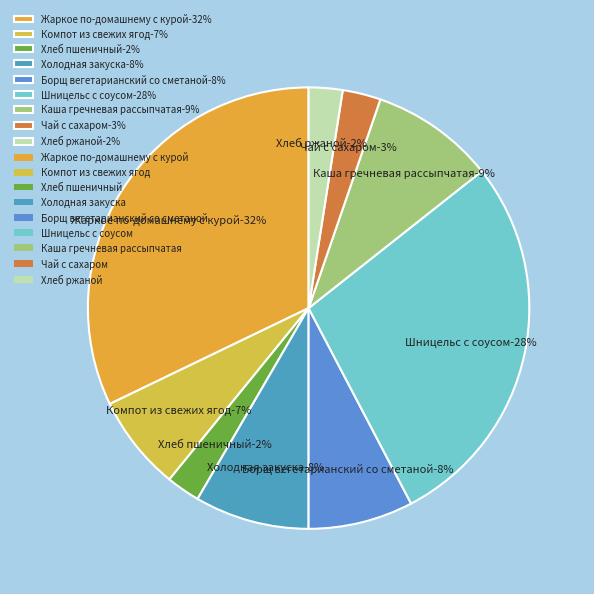

To the nearest percent, what is the average slice percentage?

11%